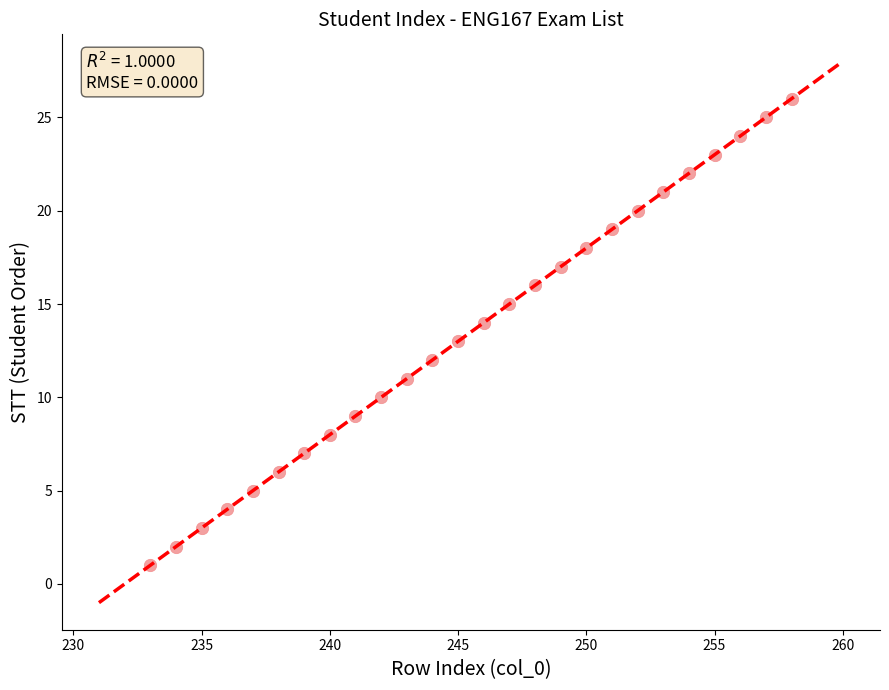

What is the range of X values (max minus min)?

25